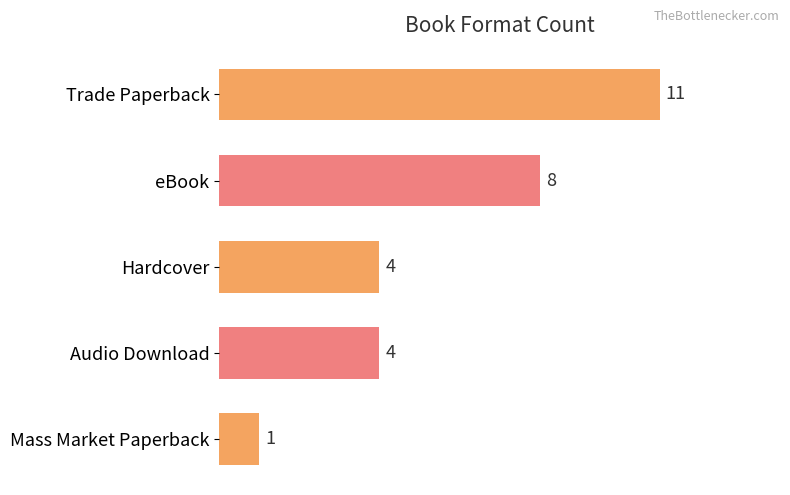

Reading bottom to top, what are all the values shown in this chart?

Mass Market Paperback=1	Audio Download=4	Hardcover=4	eBook=8	Trade Paperback=11